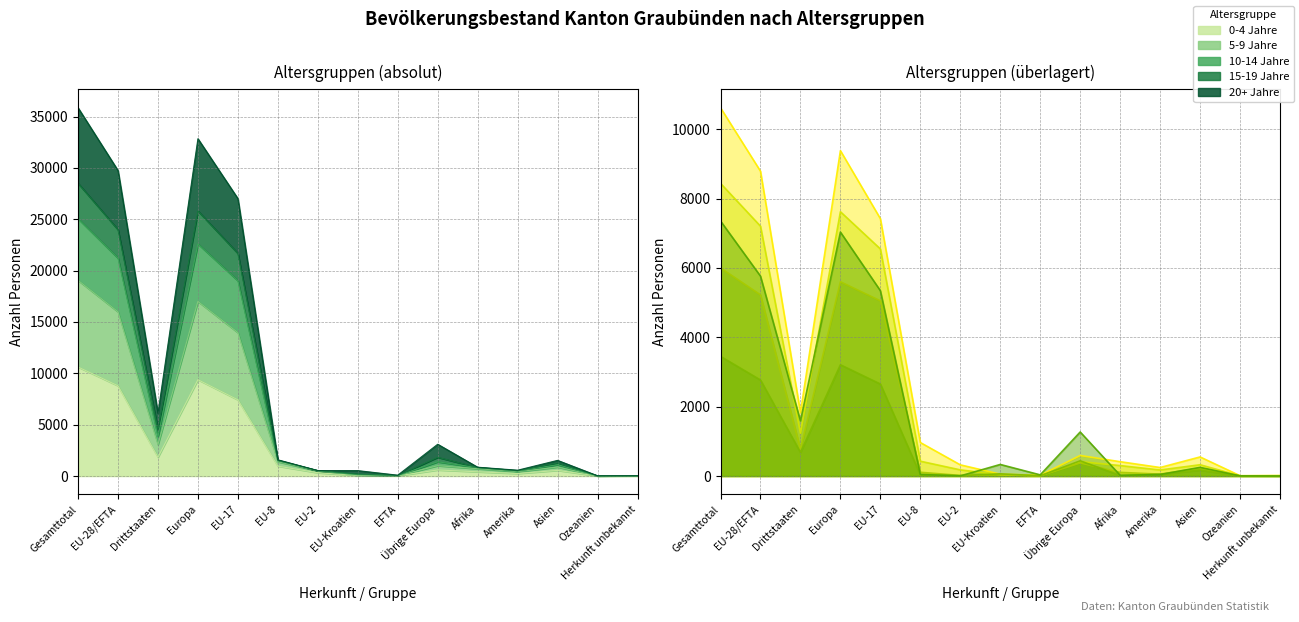

The value of 0-4 Jahre (Linie) at EU-28/EFTA is 5575. True or false?

False